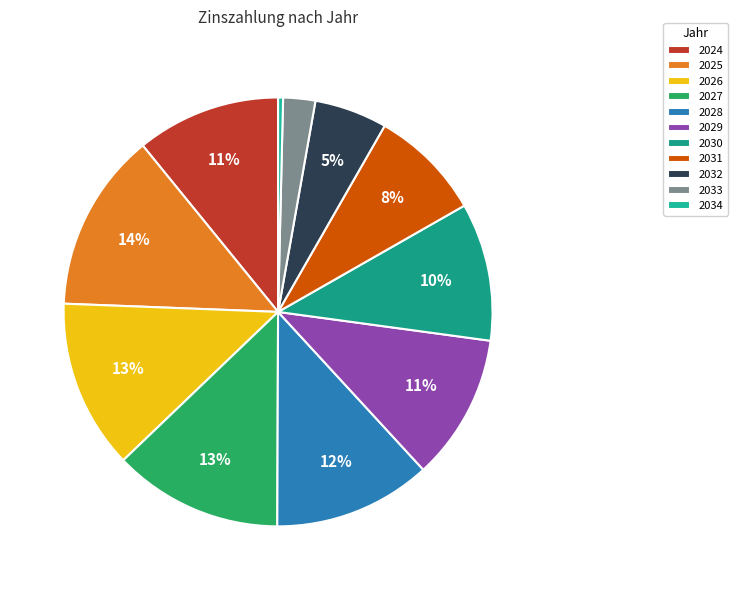

Does any single category account for the majority?

No